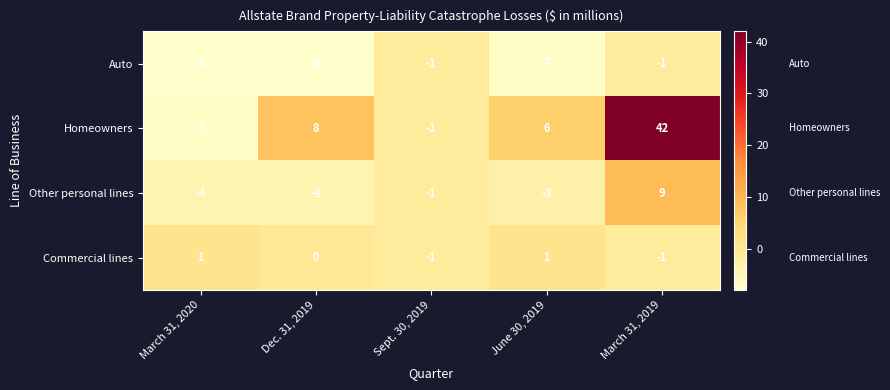

List the series in order of their peak value, lowest first.

Auto, Commercial lines, Other personal lines, Homeowners